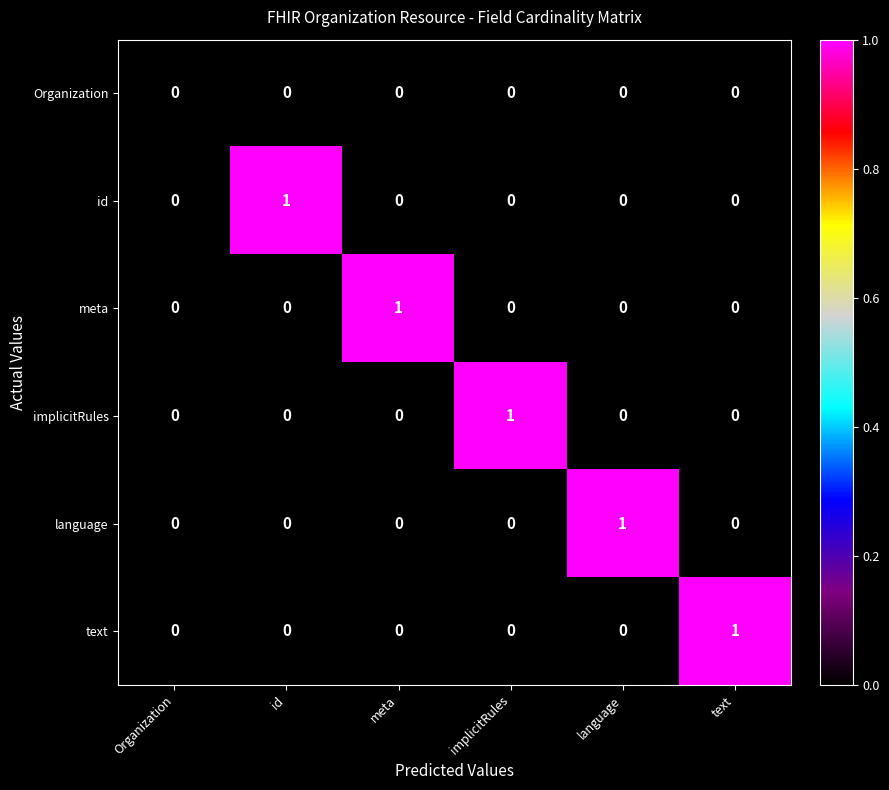

What is the spread (max minus min) of values at meta?

1